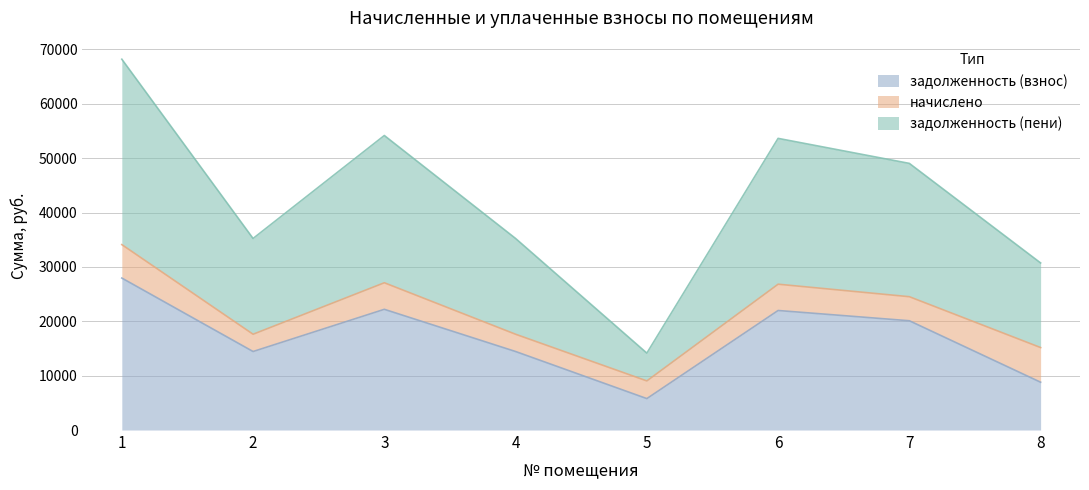

Where is задолженность (взнос) nearest to the value 16868?

2